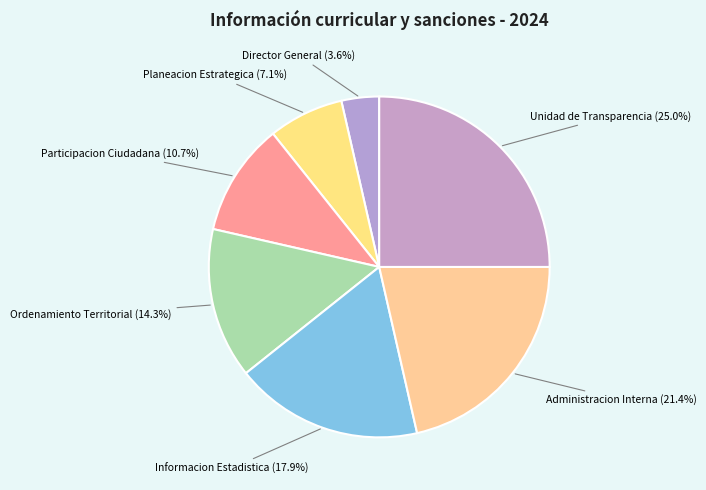

Is there any slice that represents more than half of the pie?

No